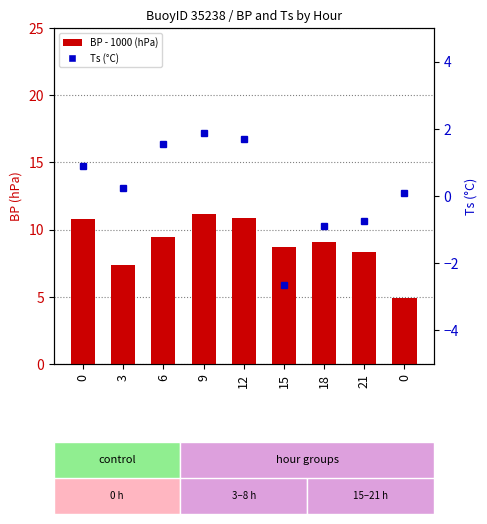

What are all the series names shown in the legend?

BP - 1000 (hPa), Ts (°C)